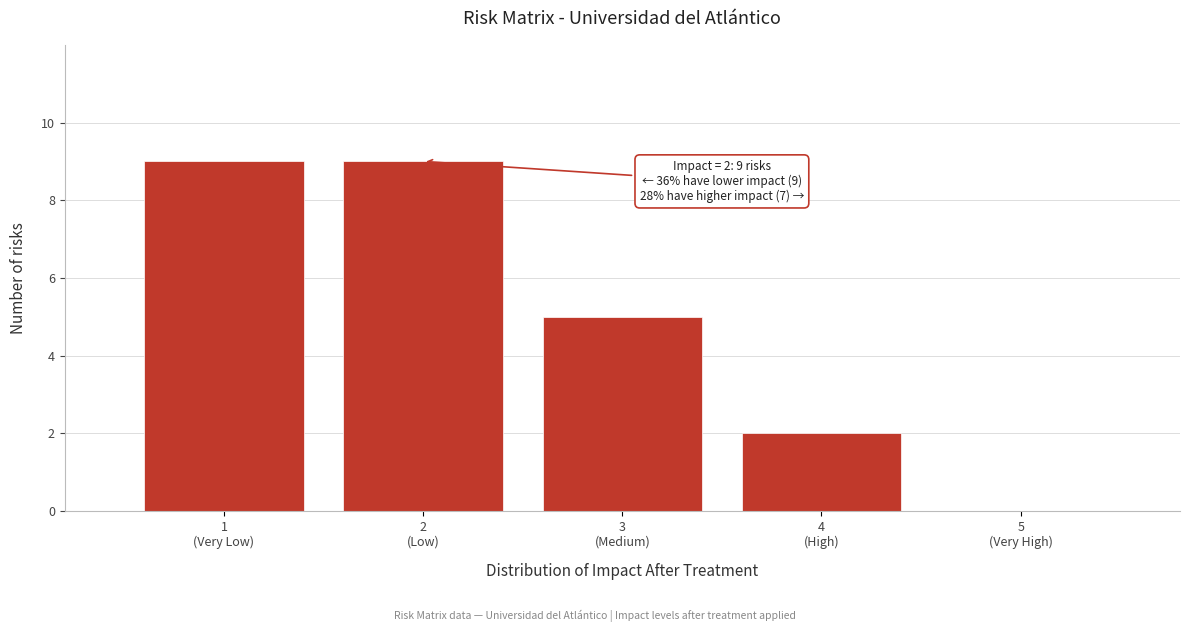

What is the maximum value shown in the chart?

9